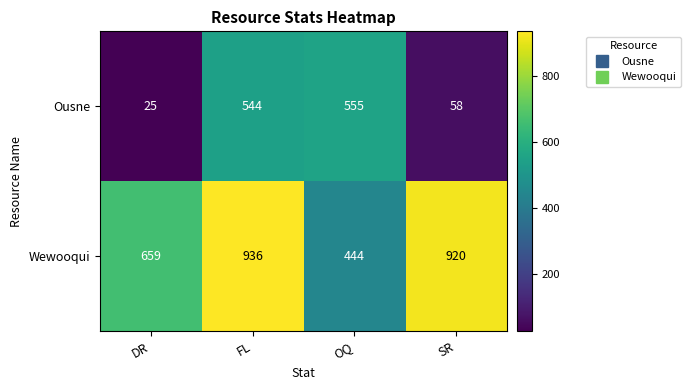

At which category is the sum across all series the highest?

FL